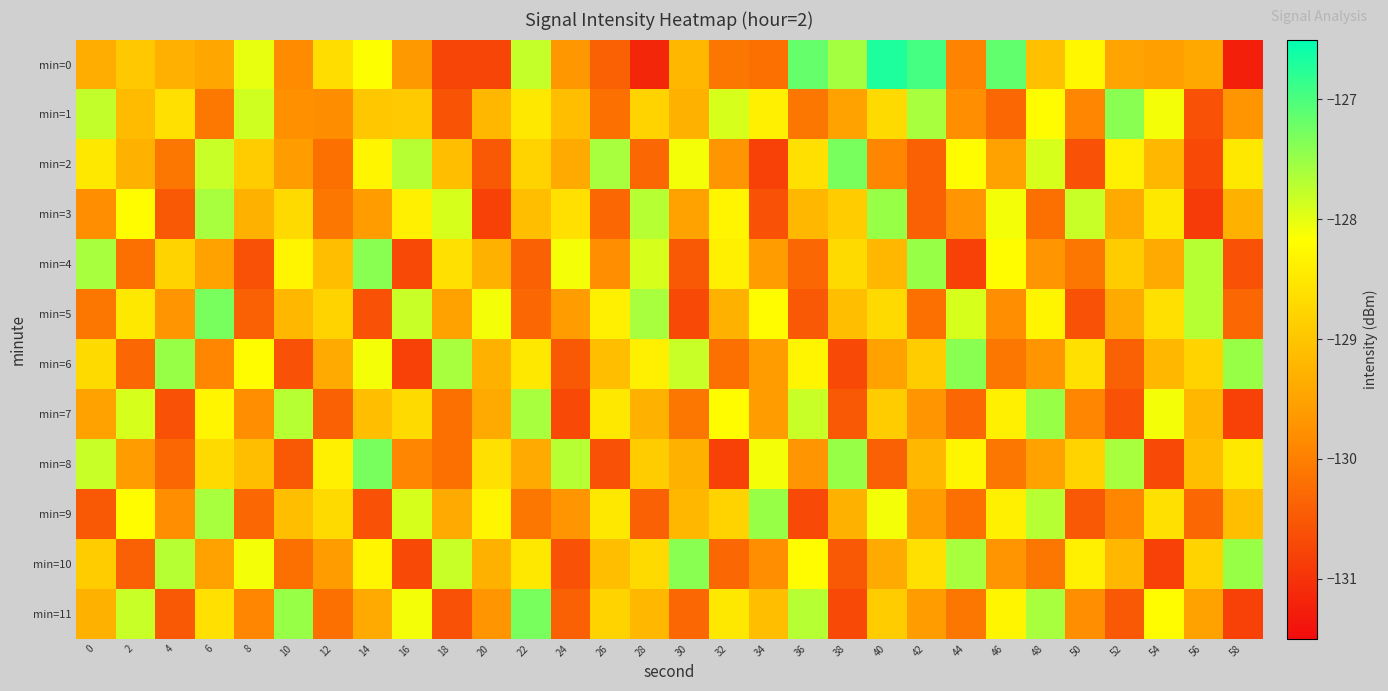

What is the greatest value displayed?

-126.7